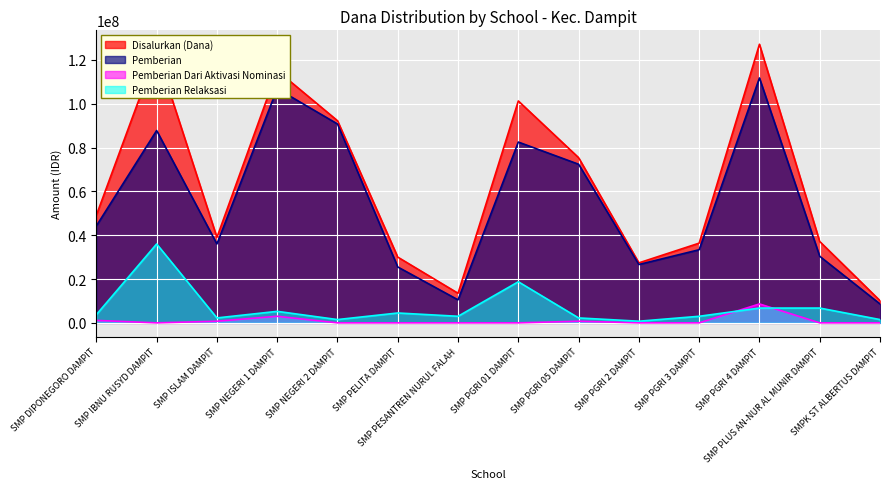

Read the Pemberian value at SMP PELITA DAMPIT.

25500000